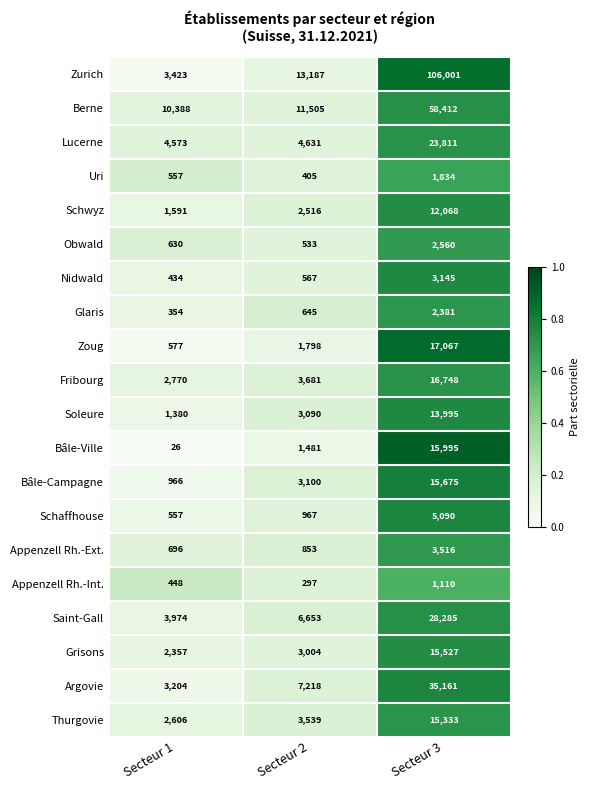

Rank the categories by Appenzell Rh.-Ext. value from lowest to highest.

Secteur 1, Secteur 2, Secteur 3